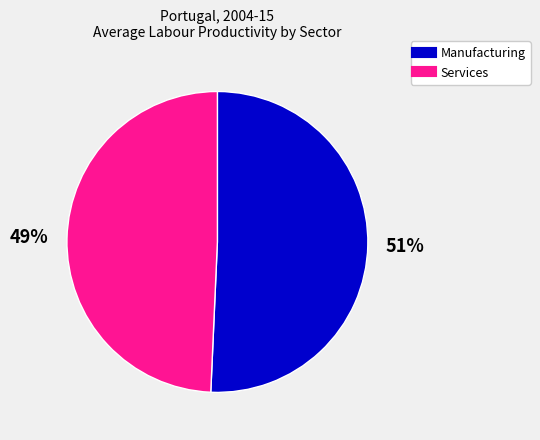

What is the smallest slice in the pie chart?

Services